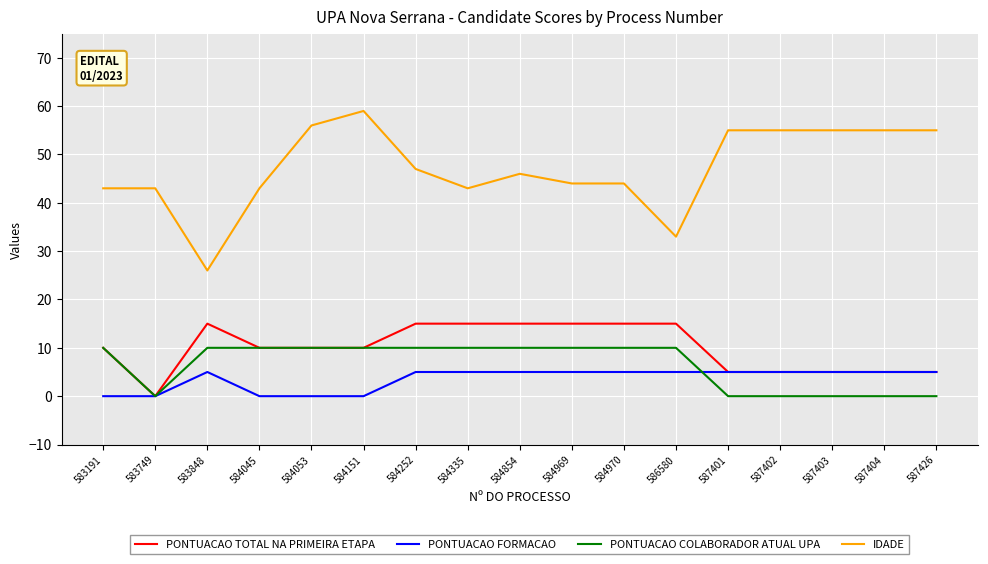

True or false: IDADE and PONTUACAO COLABORADOR ATUAL UPA intersect in this chart.

False